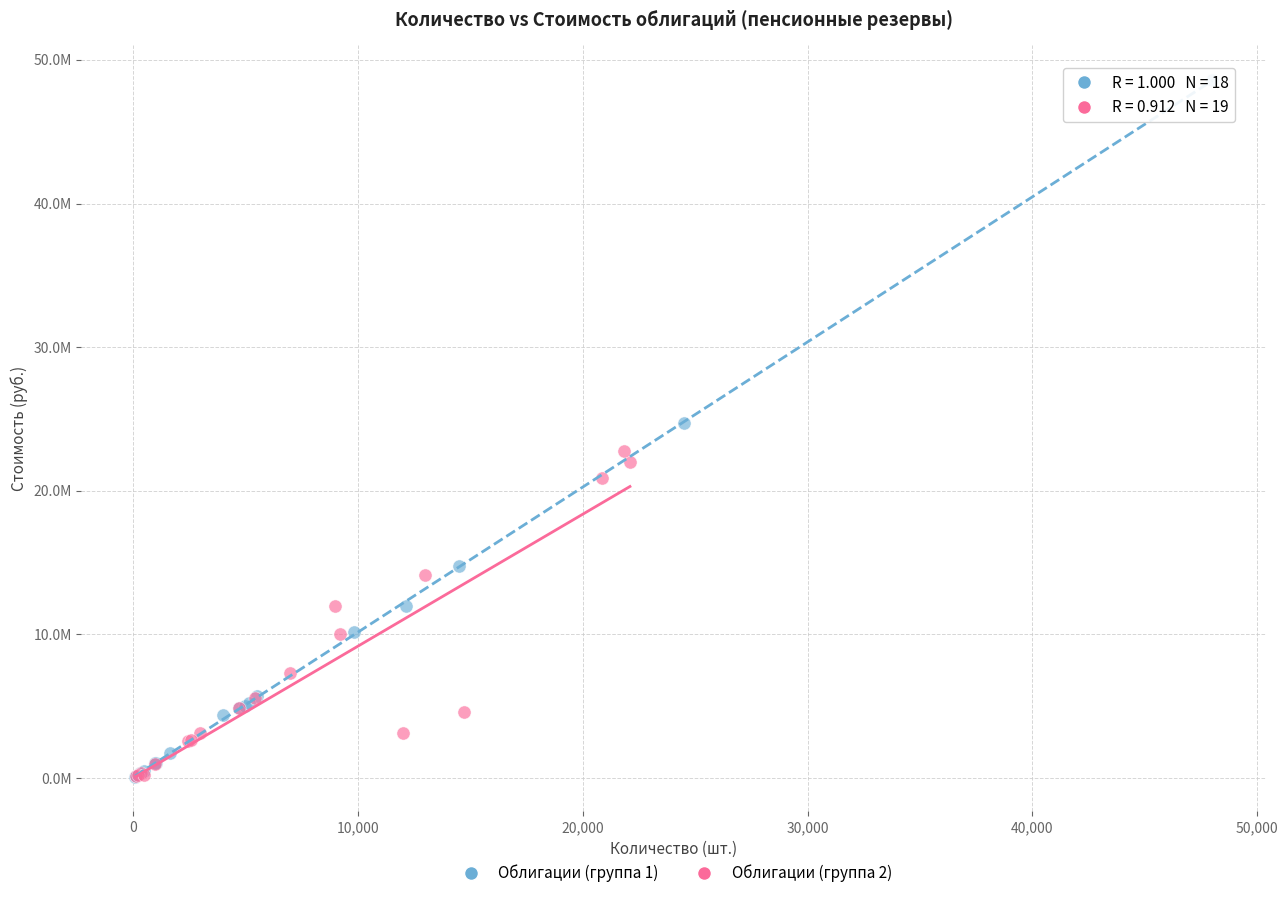

What are all the series names shown in the legend?

Облигации (группа 1), Облигации (группа 2)